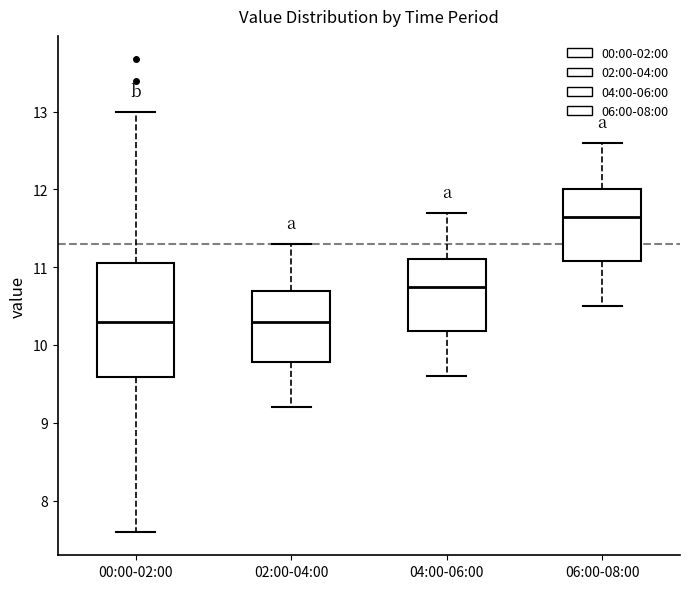

Where does the median line of the box for 04:00-06:00 sit on the y-axis? The values are not printed on the chart, so give them approximately, as read against the axis.

10.8